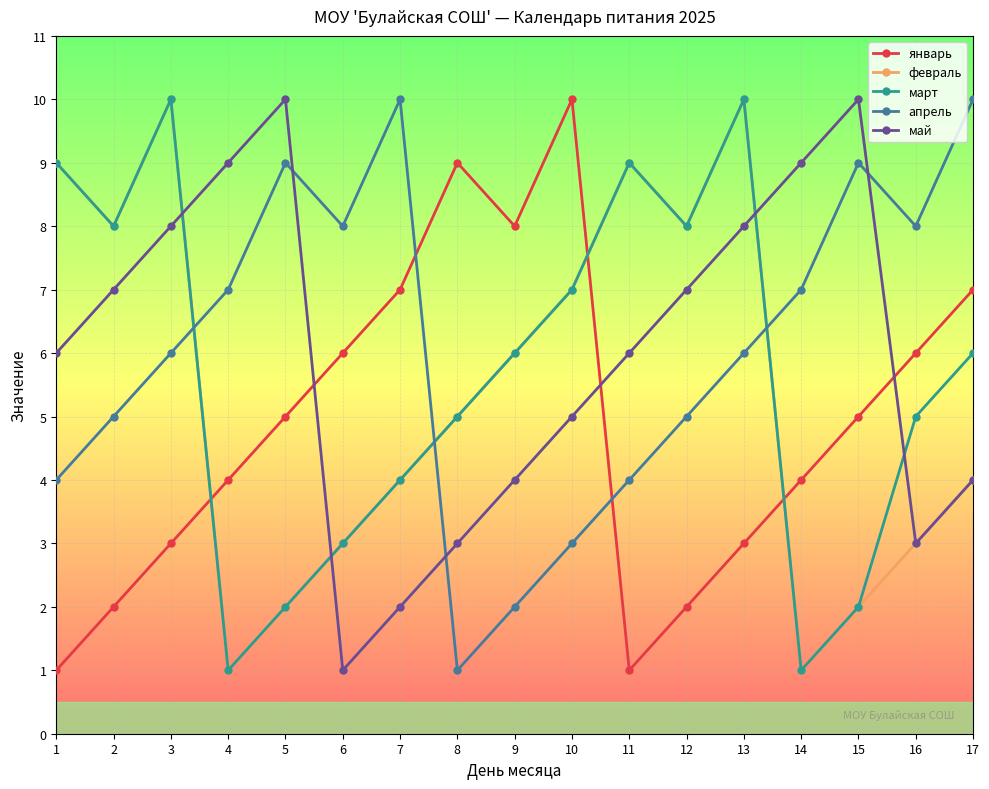

How many interior local valleys does the апрель series have?

3